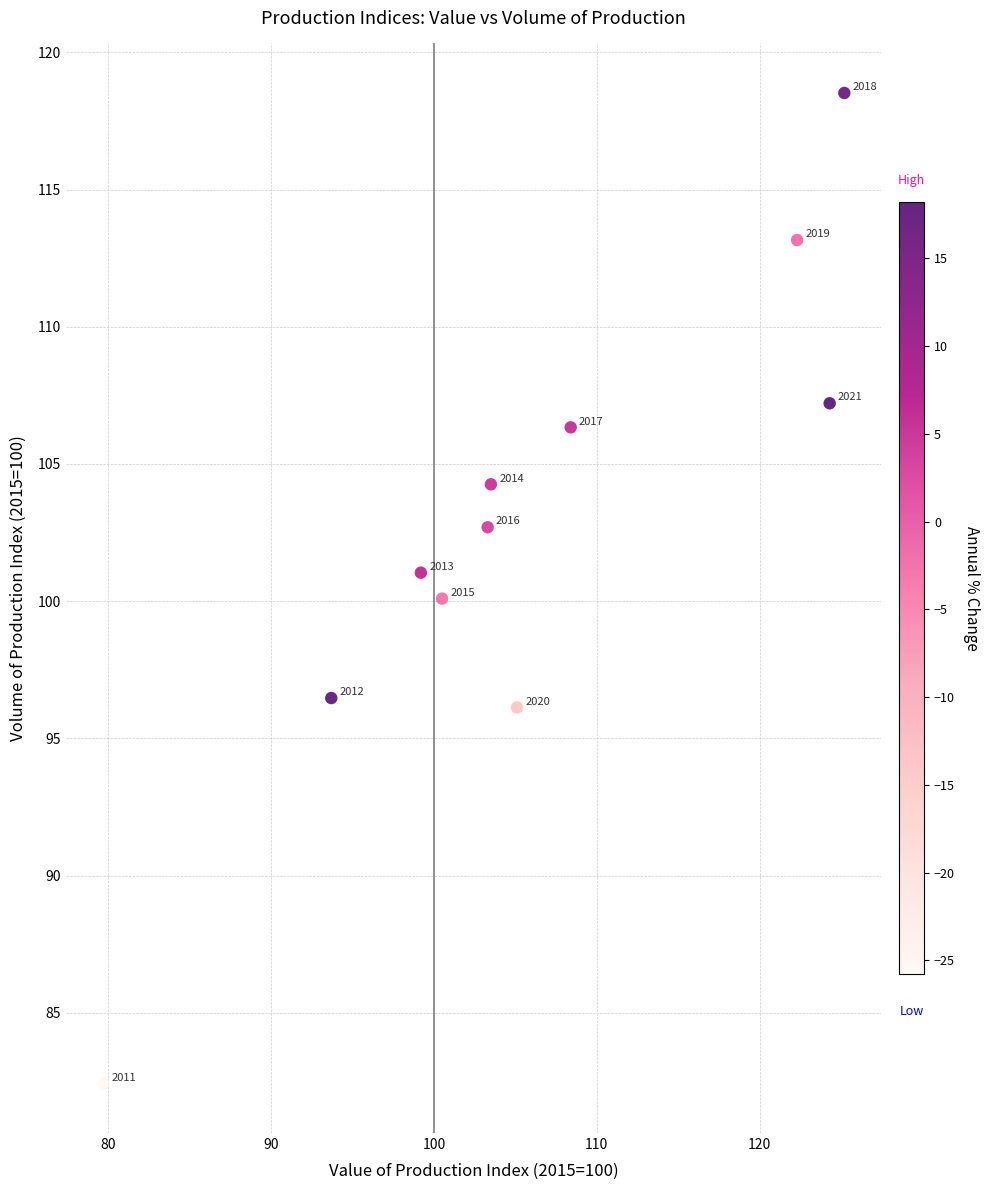

What is the range of X values (max minus min)?

45.5